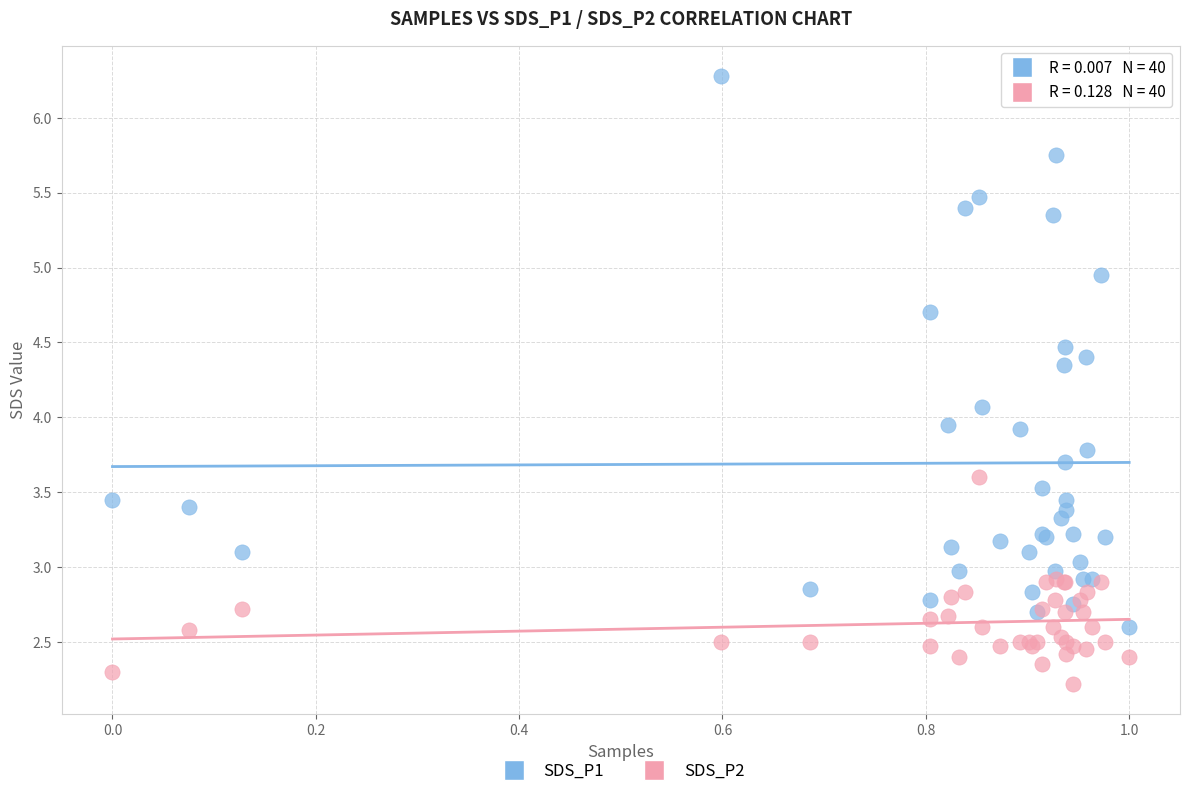

In the SDS_P2 series, what Y value is closest to 2?

2.2